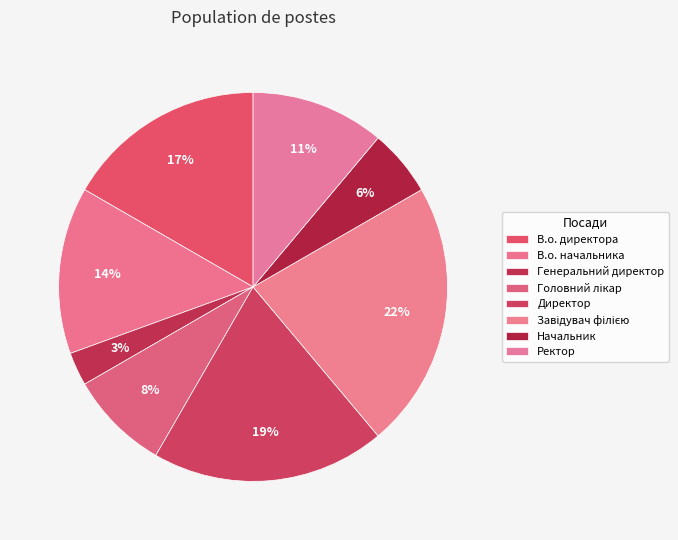

To the nearest percent, what percentage of the pie is Директор?

19%